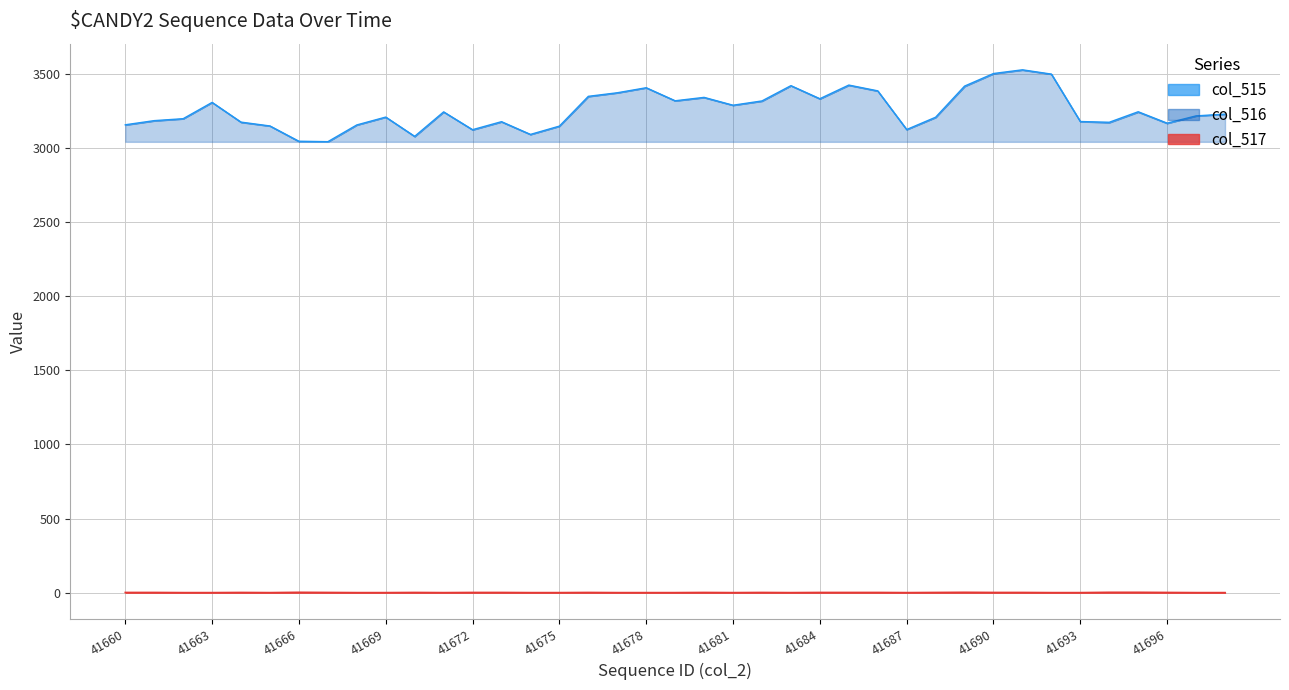

What is the total value across all series at 37?

3217